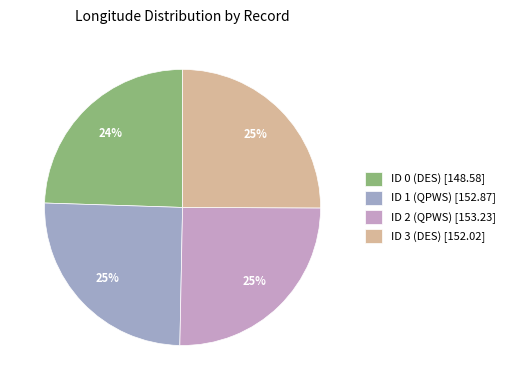

Which has a higher value, ID 1 (QPWS) or ID 3 (DES)?

ID 1 (QPWS)